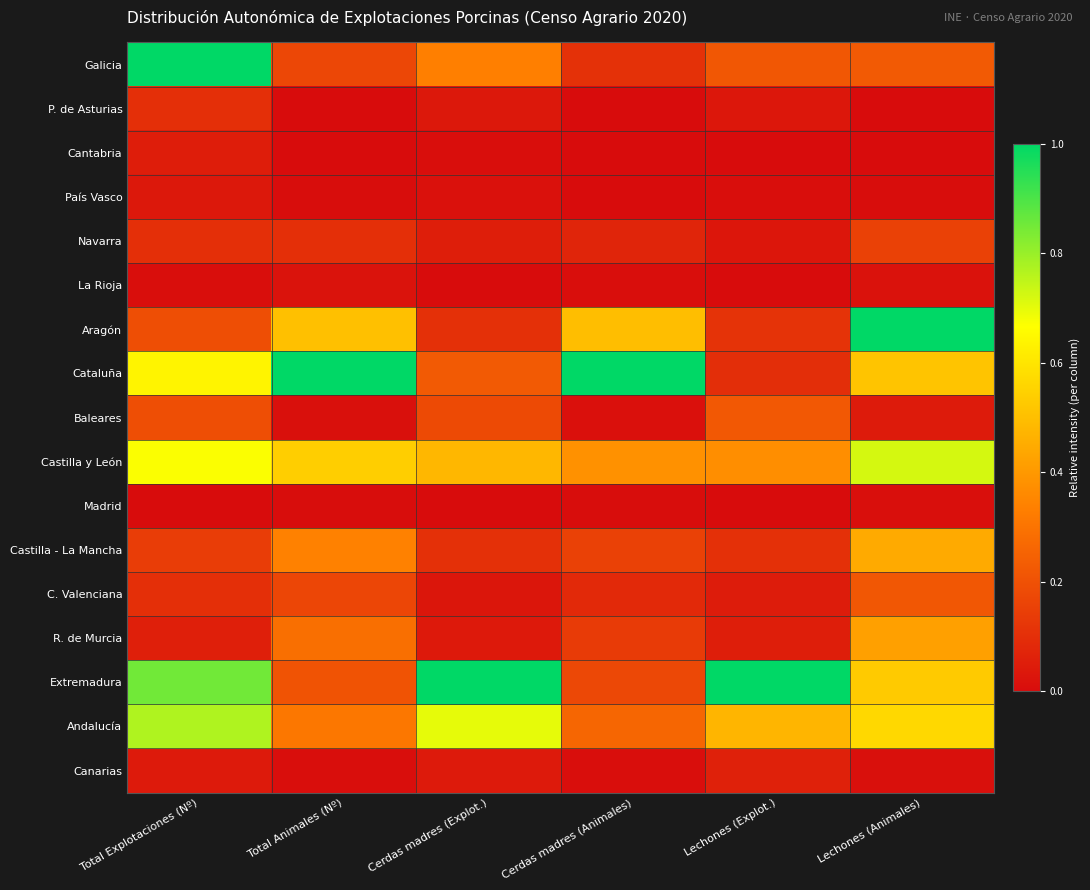

What is the spread (max minus min) of values at Total Explotaciones (Nº)?

1.0